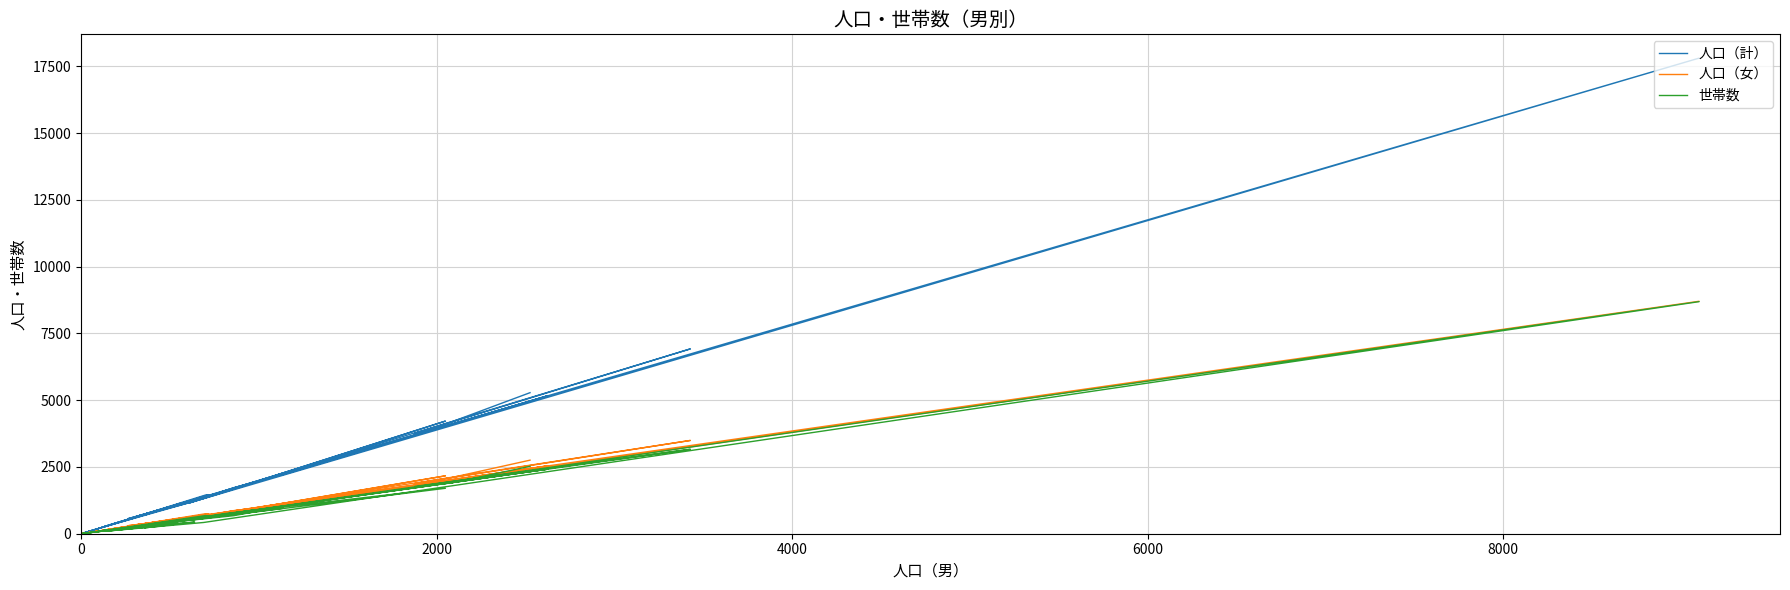

True or false: 人口（計） and 人口（女） cross at least once.

False